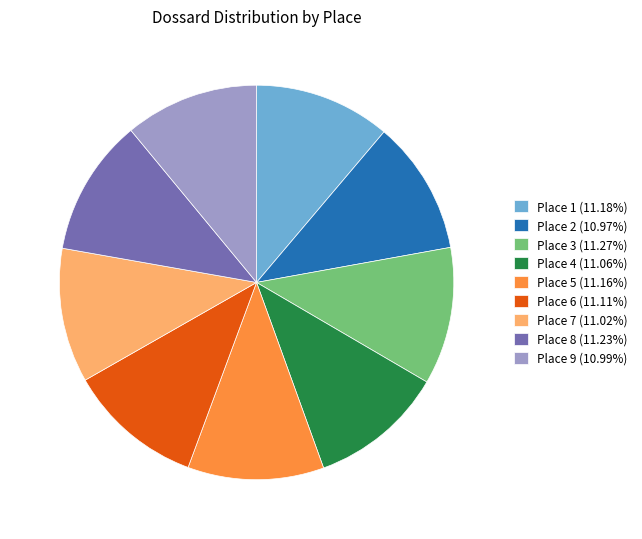

Is Place 3 (11.27%) the majority of the pie?

No